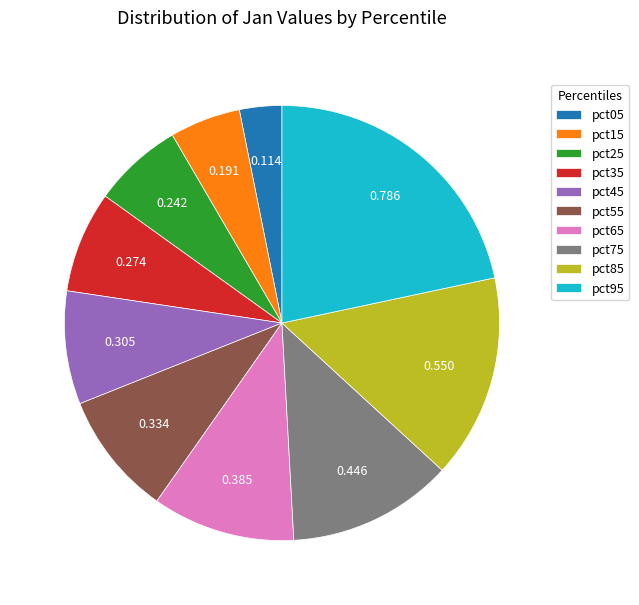

Between pct75 and pct45, which is larger?

pct75